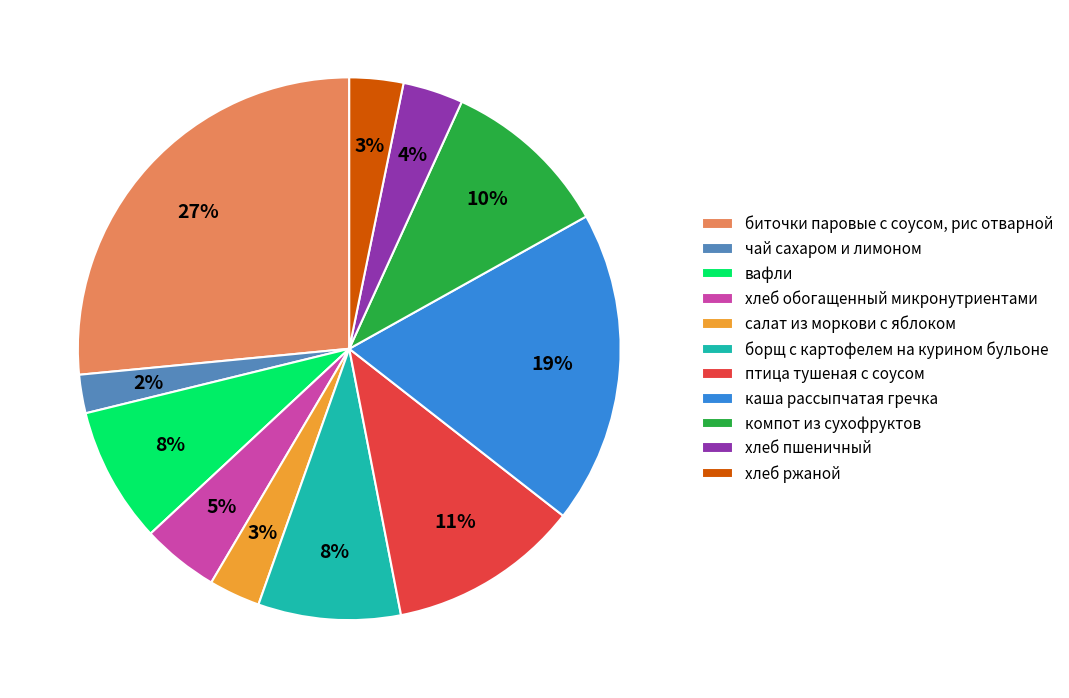

Is there a majority slice in this chart?

No